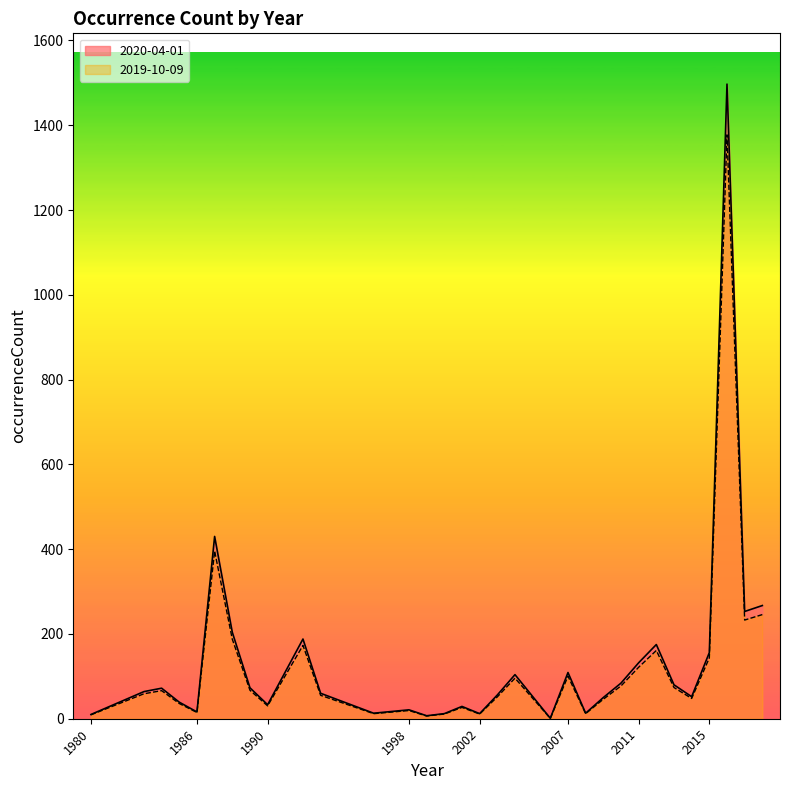

True or false: 2019-10-09 and 2020-04-01 cross at least once.

False